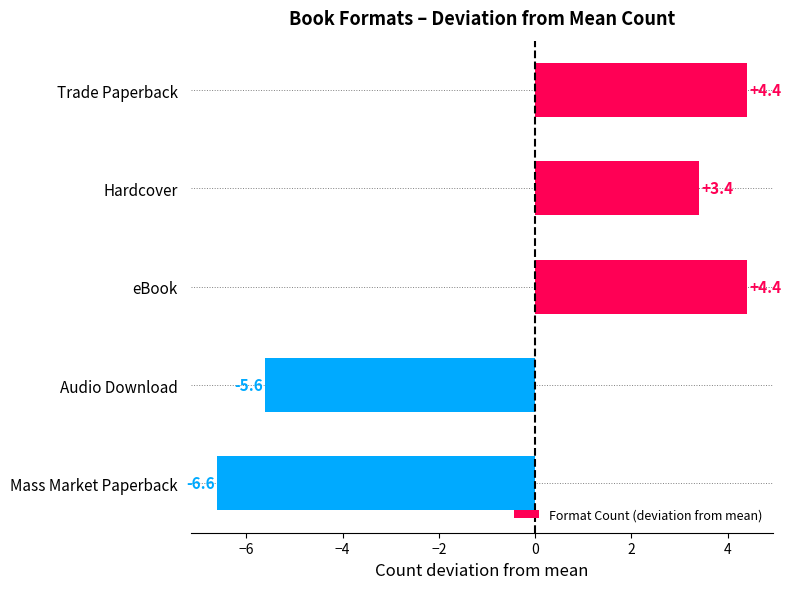

Are the bars horizontal?

Yes